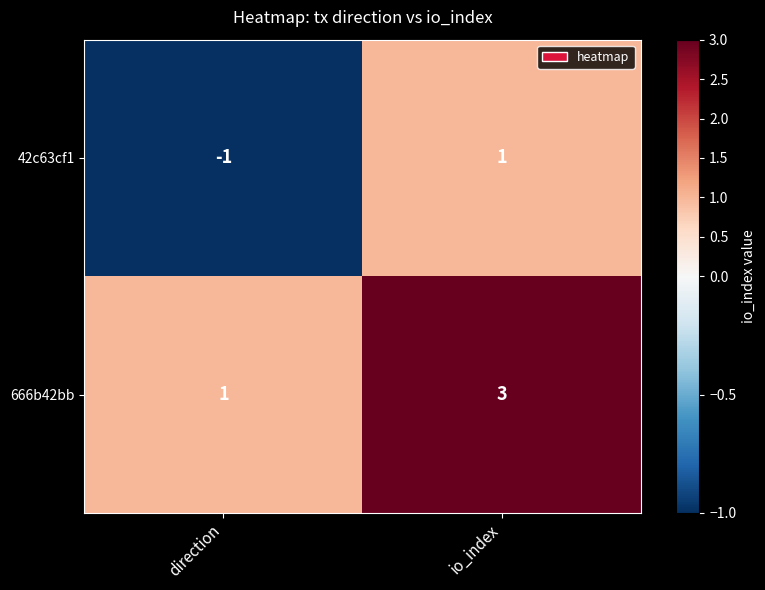

The value of 42c63cf1 at io_index is 0. True or false?

False